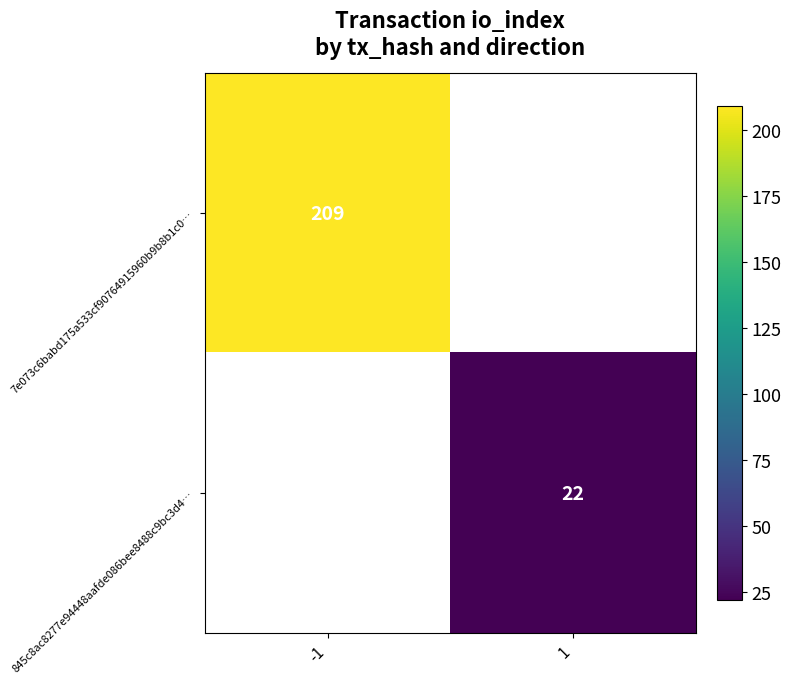

How many data points does each series have?

2